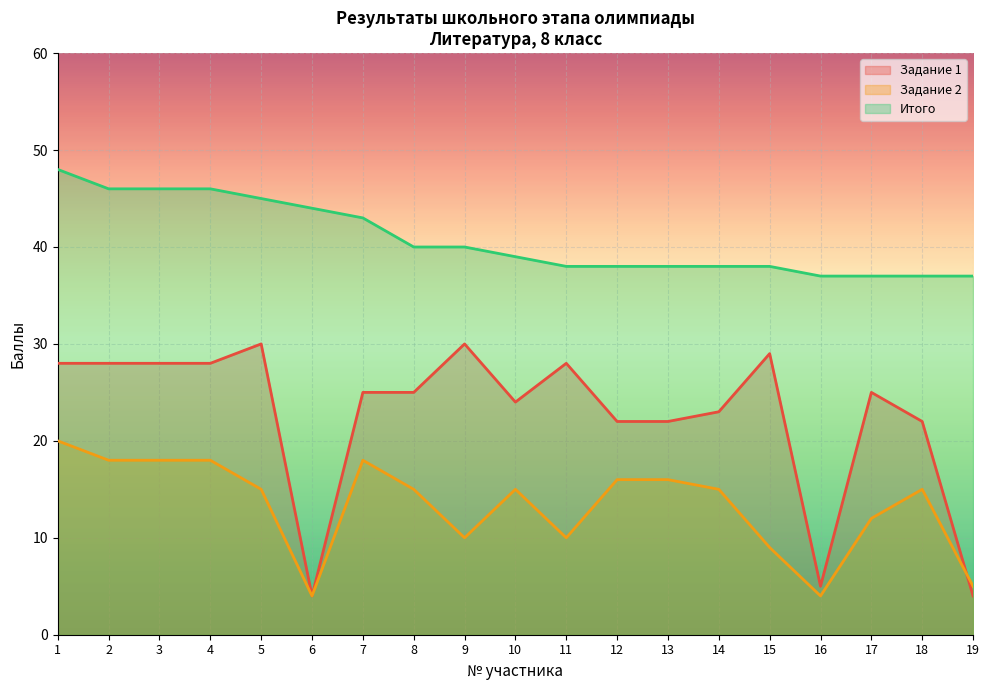

Between 11 and 12, which is larger?

11